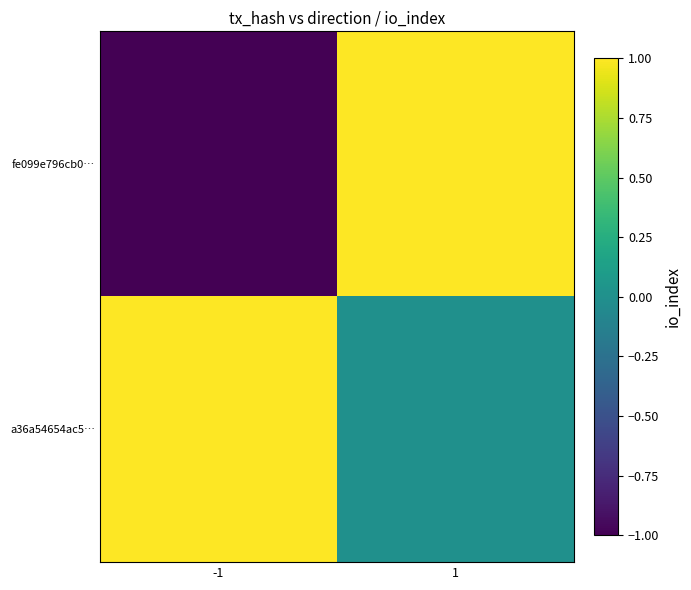

Which has a higher value, 1 or -1?

1